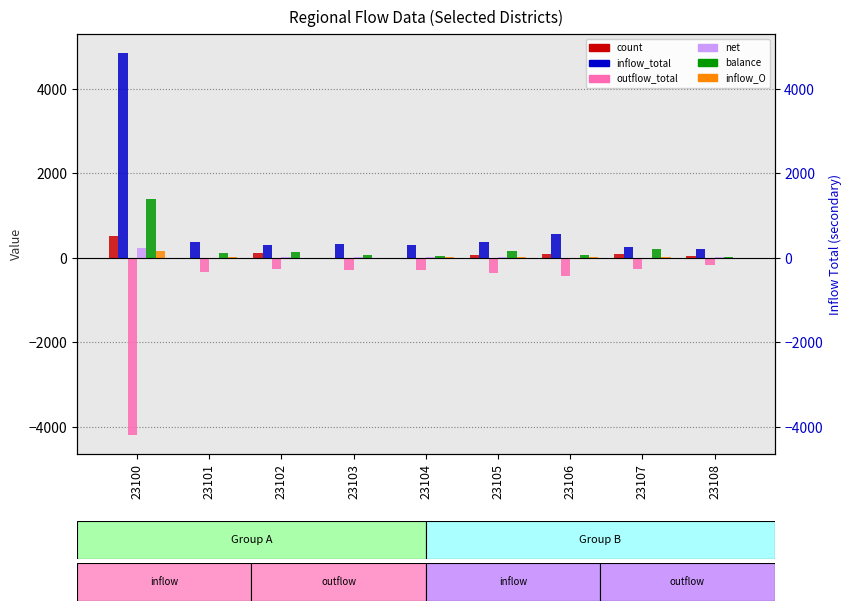

The value of inflow_O at 23103 is 6. True or false?

True